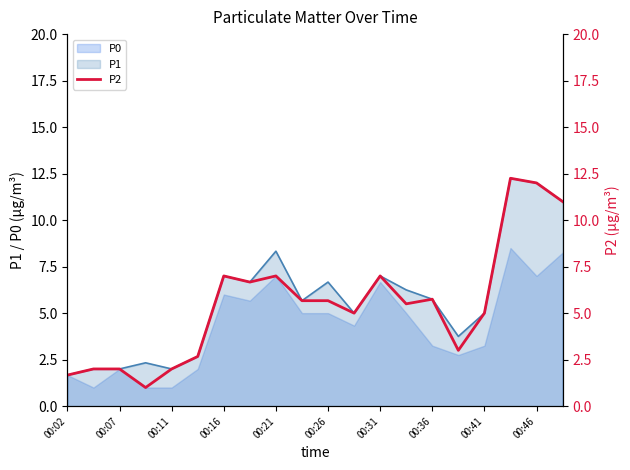

What is the value of the 9th point from the left?

7.0